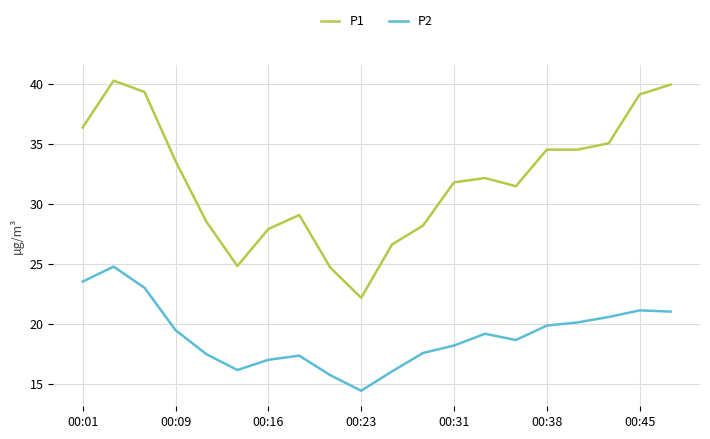

True or false: P2 and P1 intersect in this chart.

False